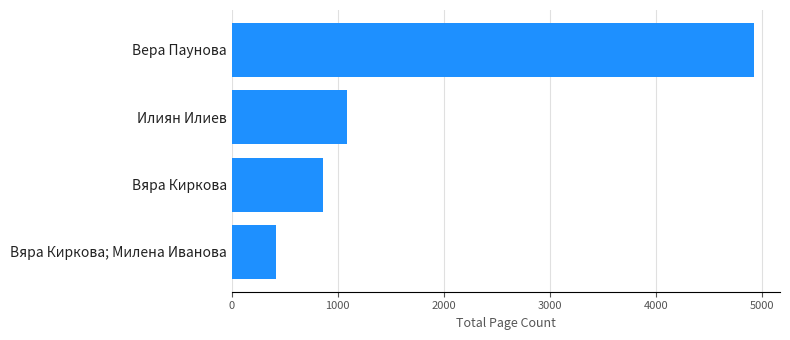

List the labels in order of value, largest first.

Вера Паунова, Илиян Илиев, Вяра Киркова, Вяра Киркова; Милена Иванова